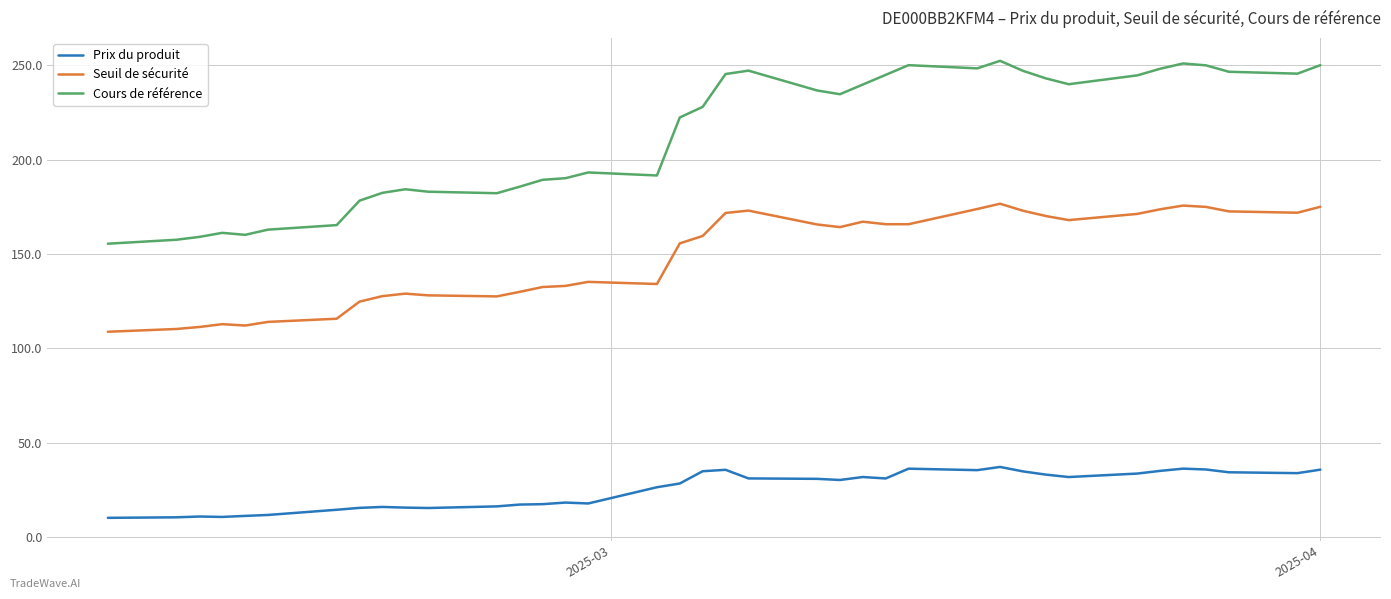

List the series in order of their peak value, highest first.

Cours de référence, Seuil de sécurité, Prix du produit